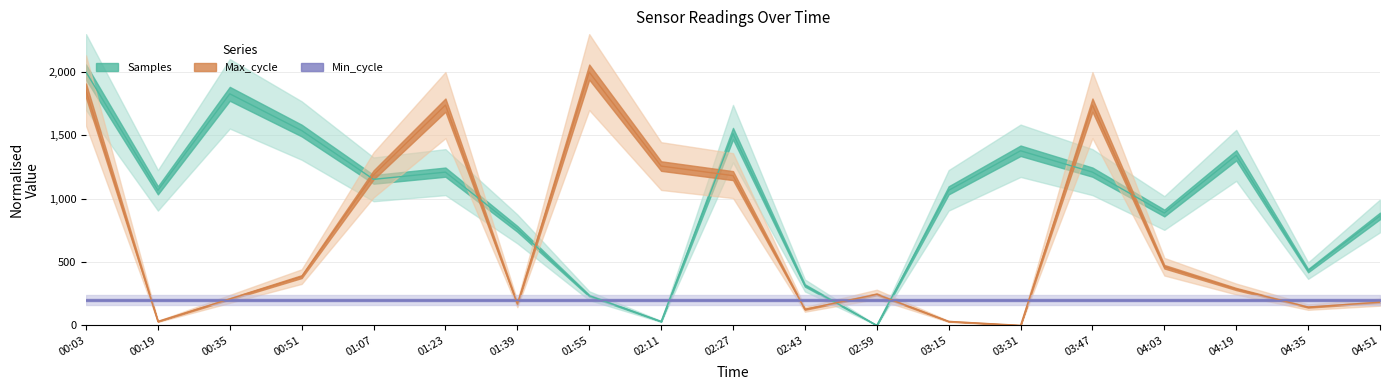

What is the label of the 10th point from the right?

02:27